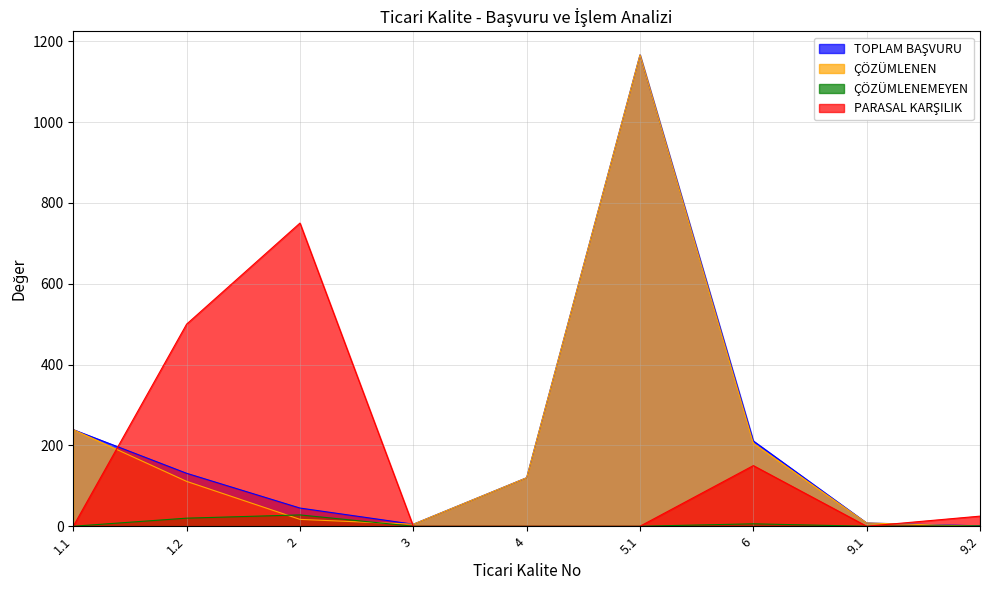

At which category is the sum across all series the highest?

5.1